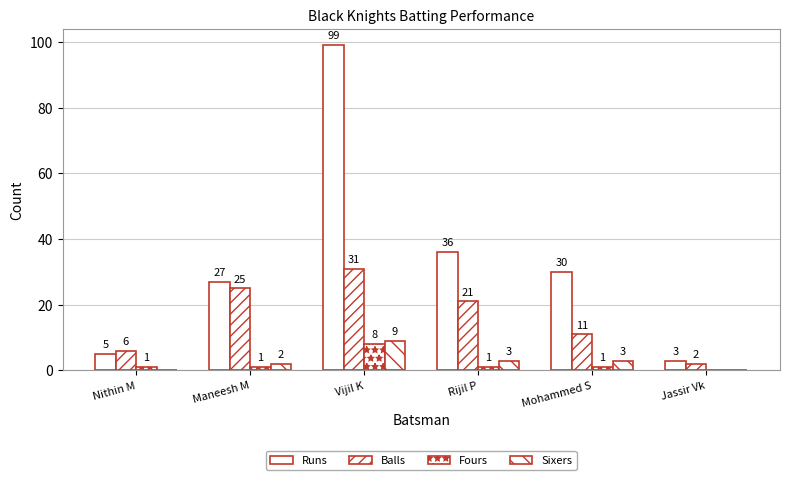

How many distinct data groups are displayed?

4